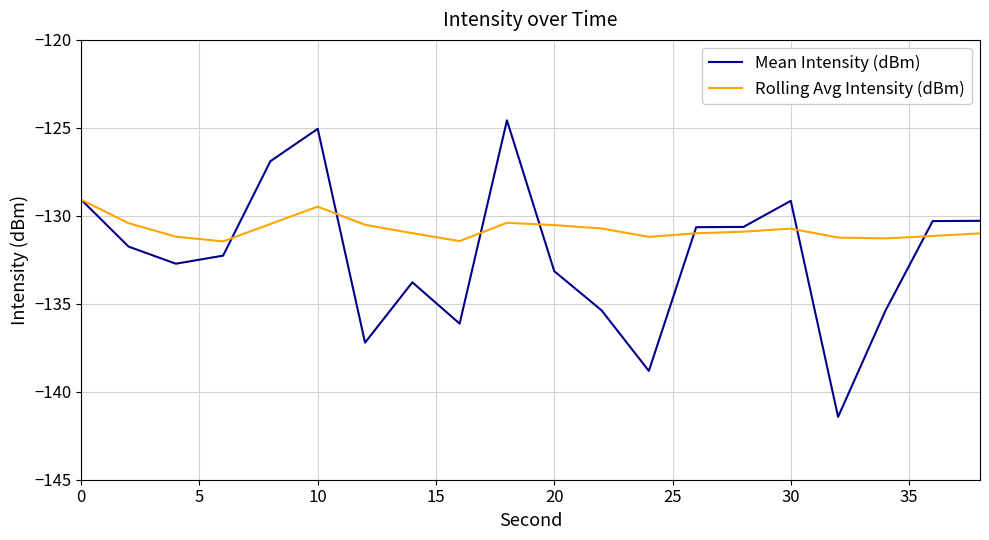

What is the minimum value shown in the chart?

-141.4